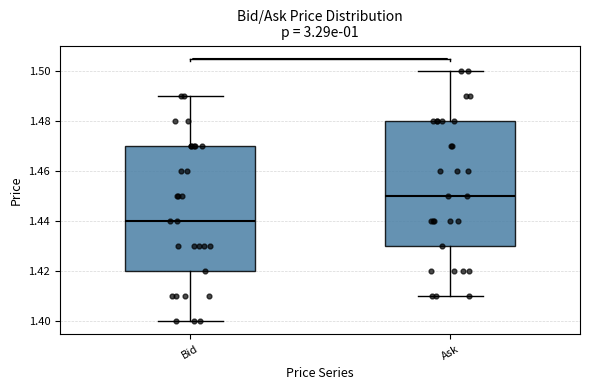

Which box's median line is the highest?

Ask